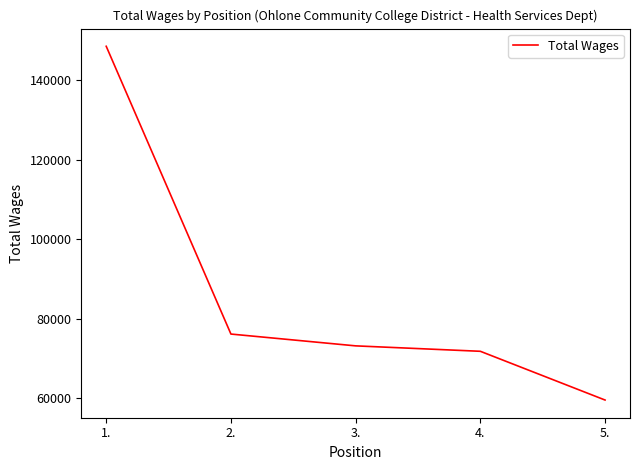

Rank the categories by value from lowest to highest.

5., 4., 3., 2., 1.